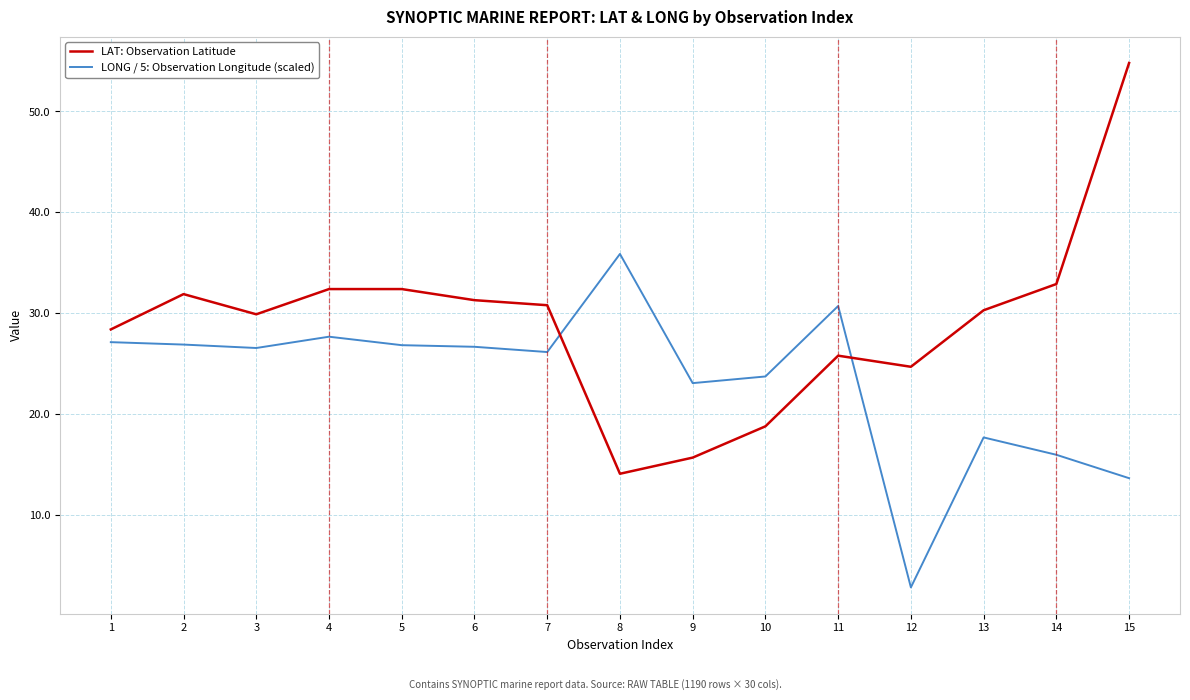

The value of LONG / 5: Observation Longitude (scaled) at 13 is 11.5. True or false?

False